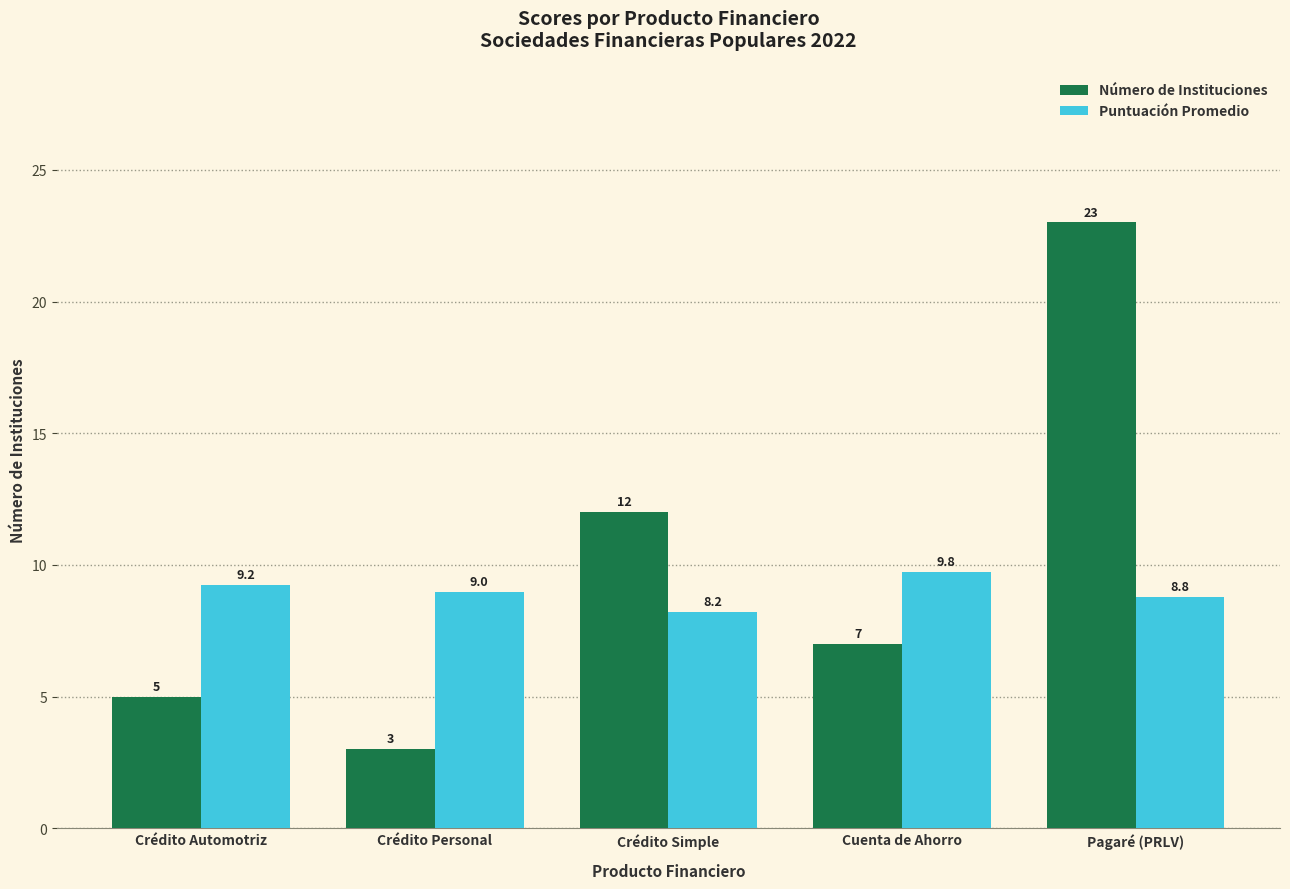

What is the average value of the Puntuación Promedio series?

9.0